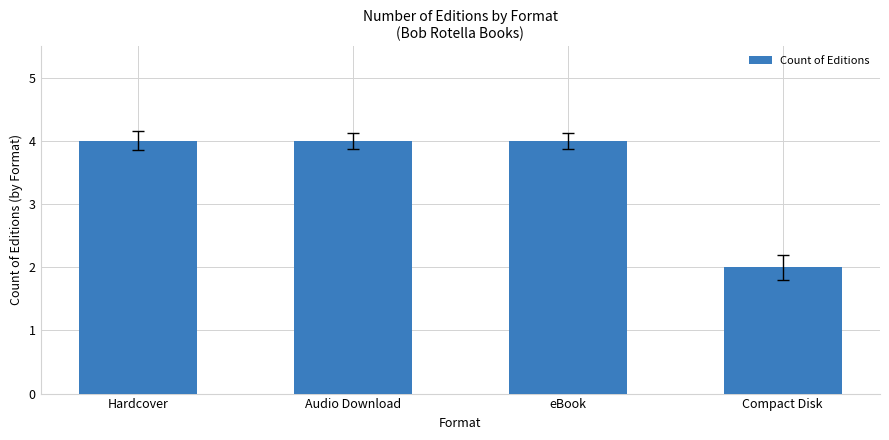

What is the value of the 4th bar from the left?

2